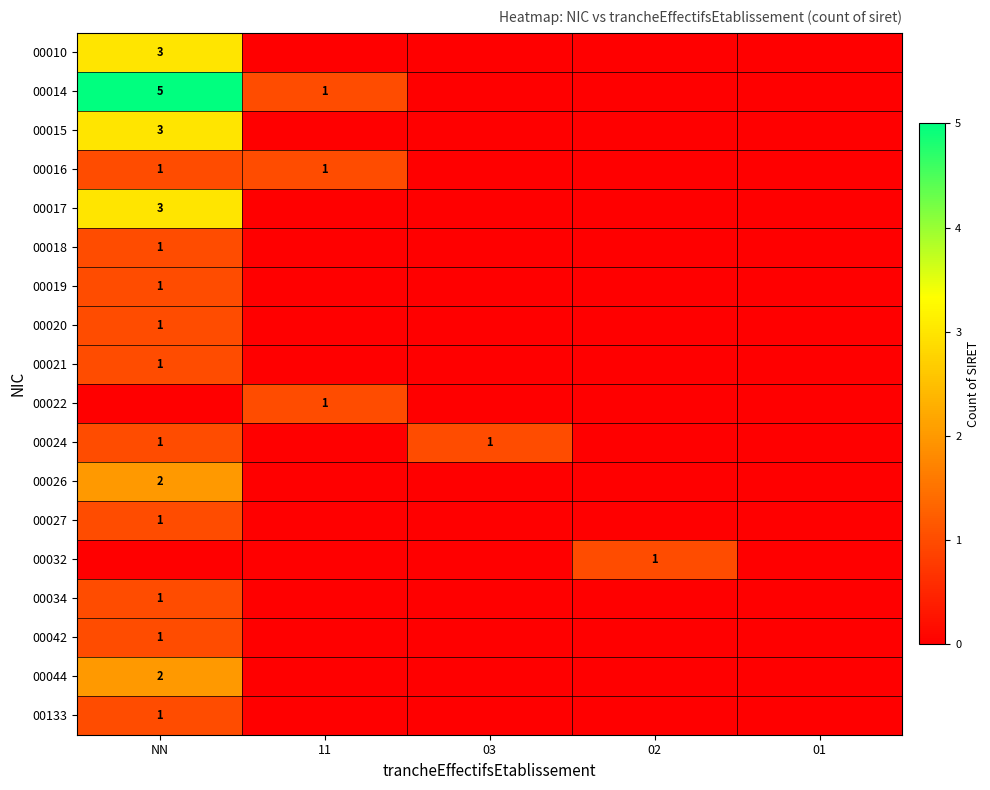

Is it true that 00020 equals 1 at NN?

True